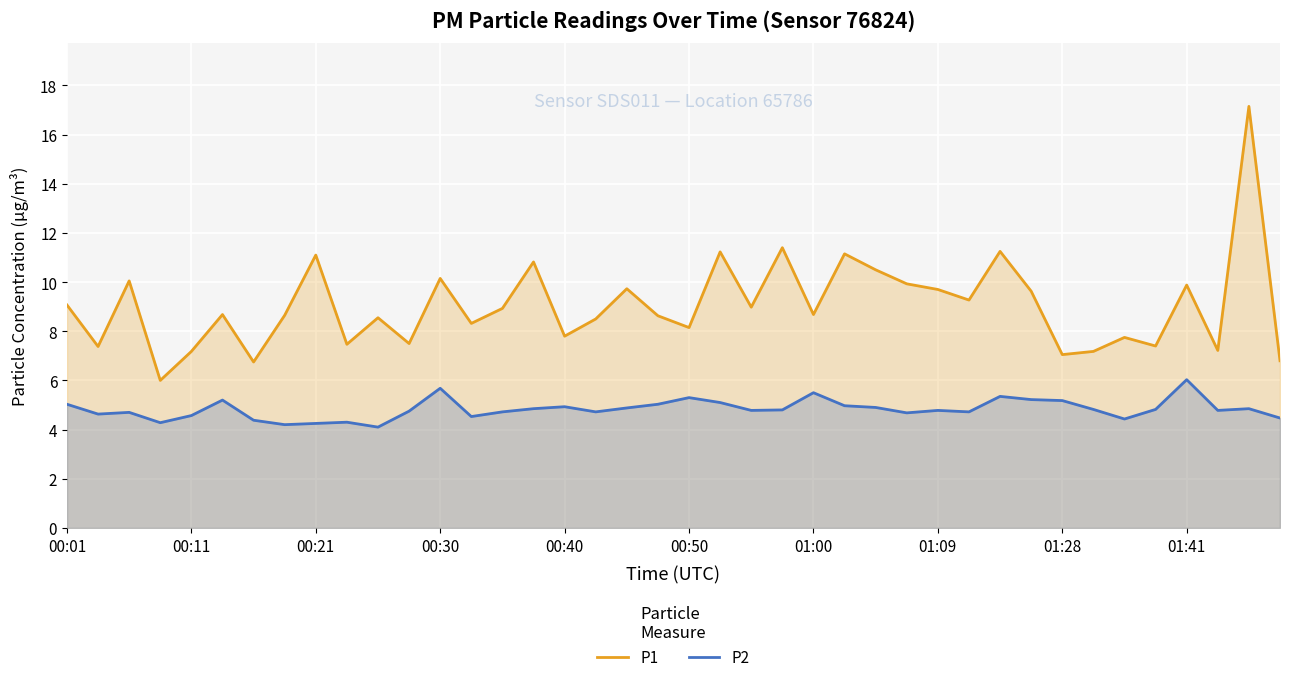

True or false: P2 has a value of 4.8 at 11.

True